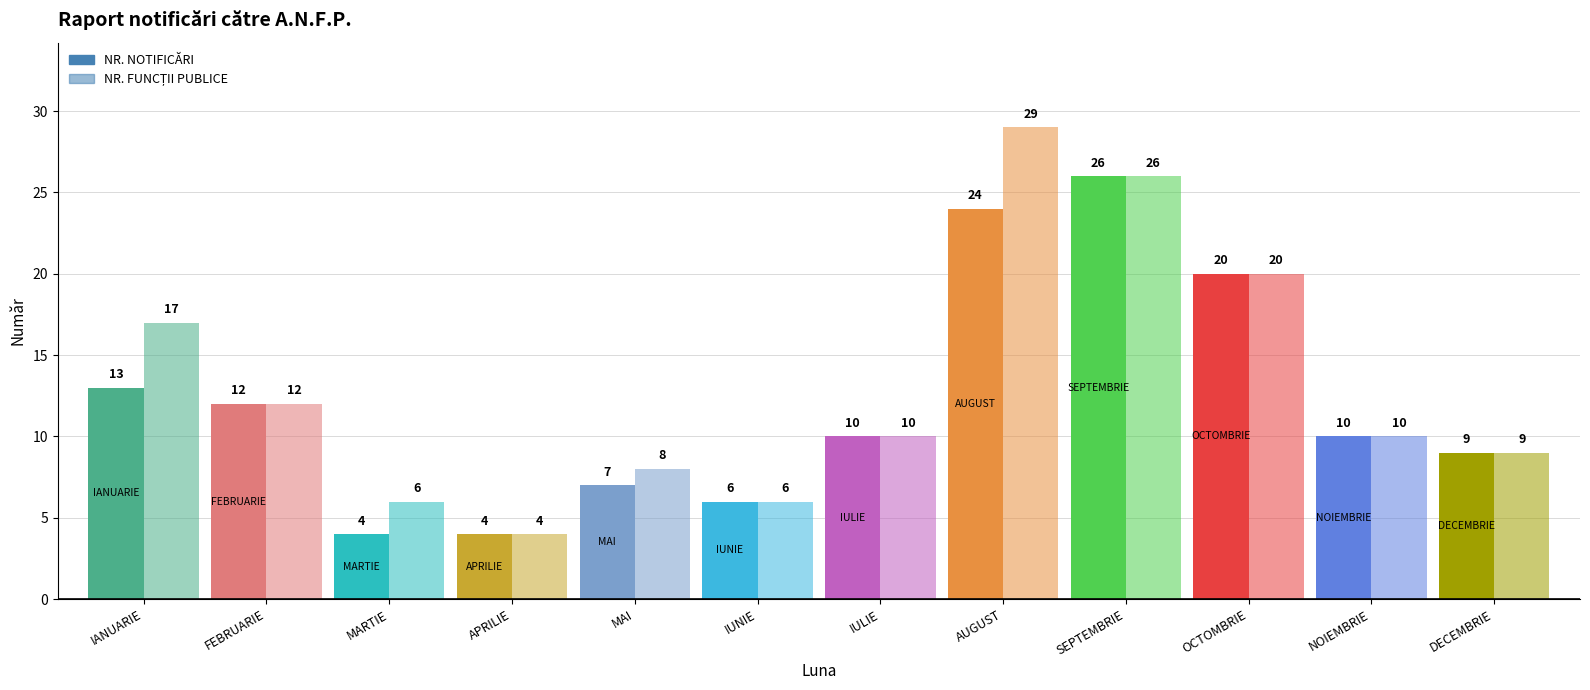

True or false: NR. FUNCȚII PUBLICE has a value of 40 at SEPTEMBRIE.

False